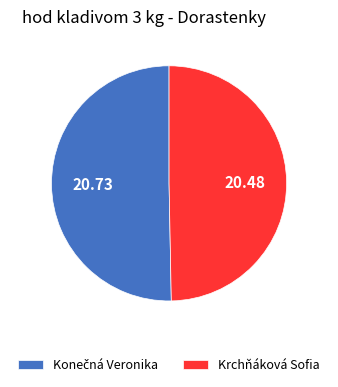

Is there a majority slice in this chart?

Yes